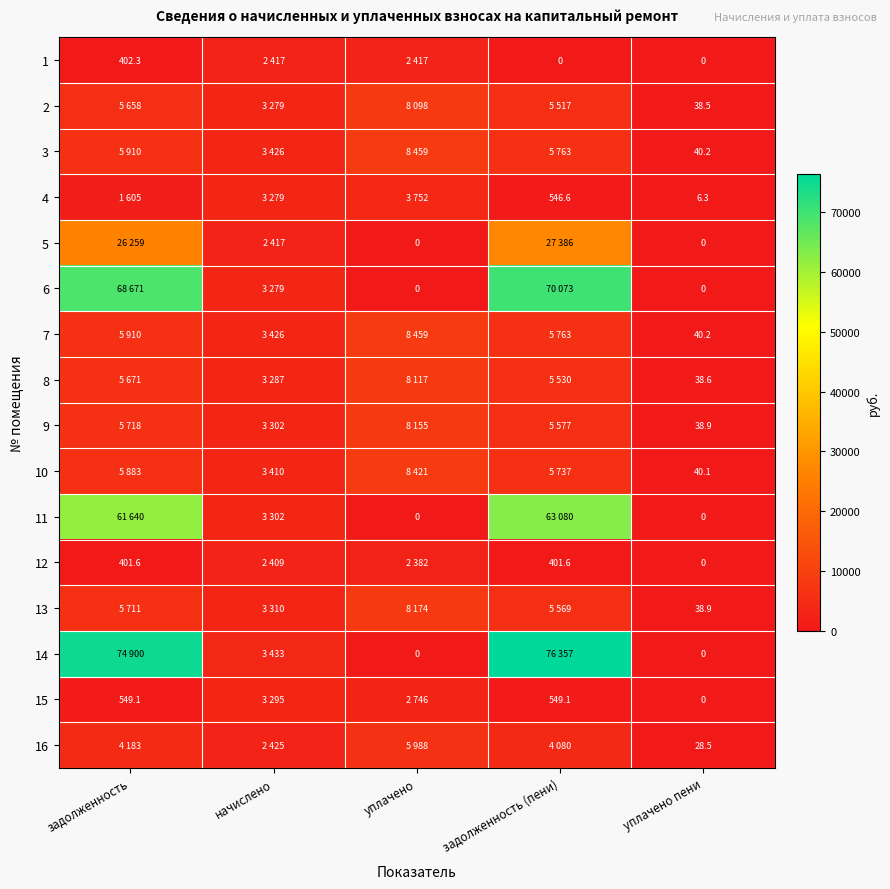

What is the maximum value shown in the chart?

76356.8